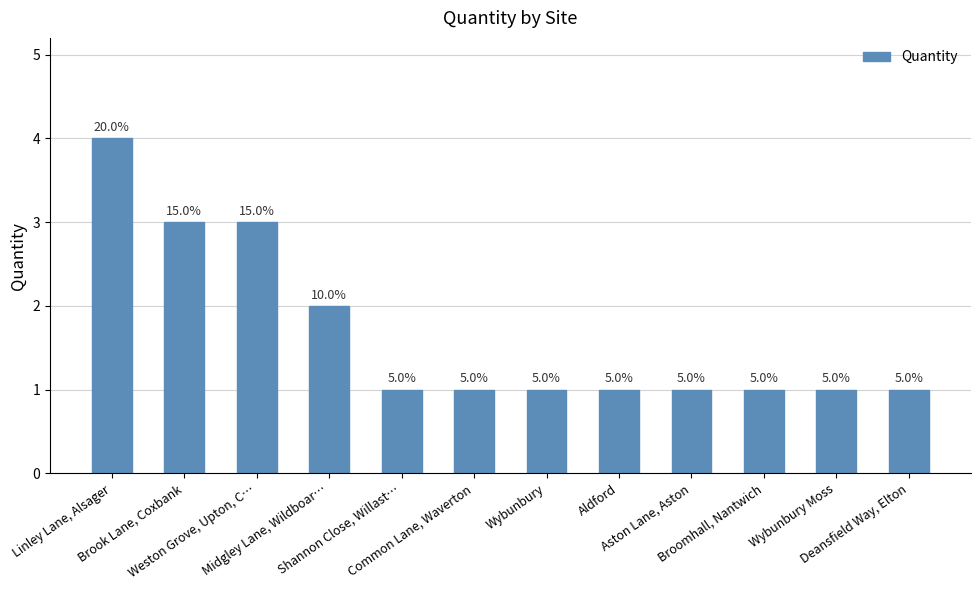

Does the chart contain any negative values?

No